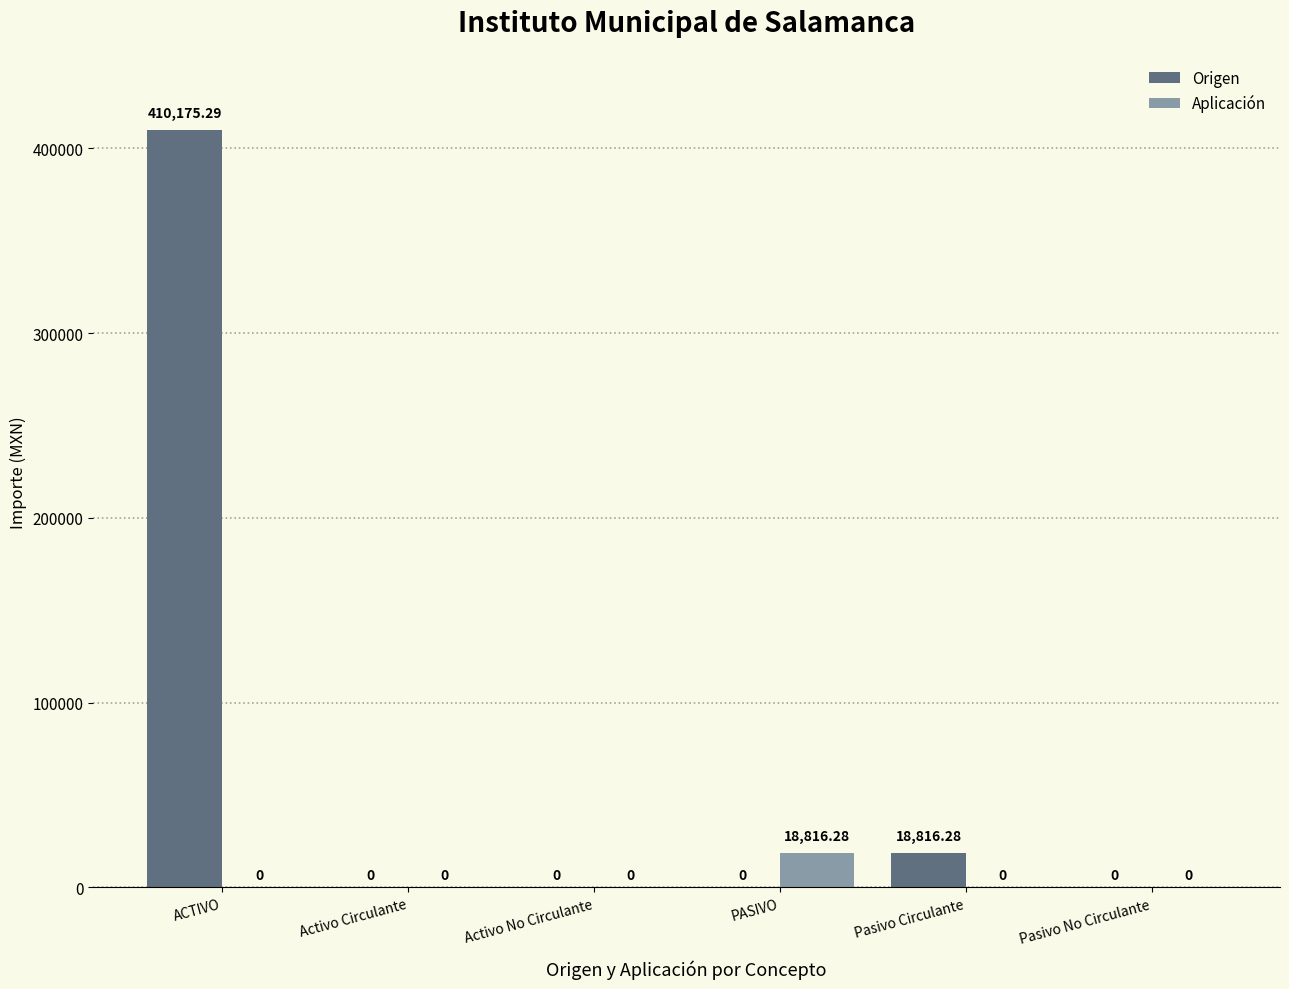

Which series has the widest spread of values?

Origen